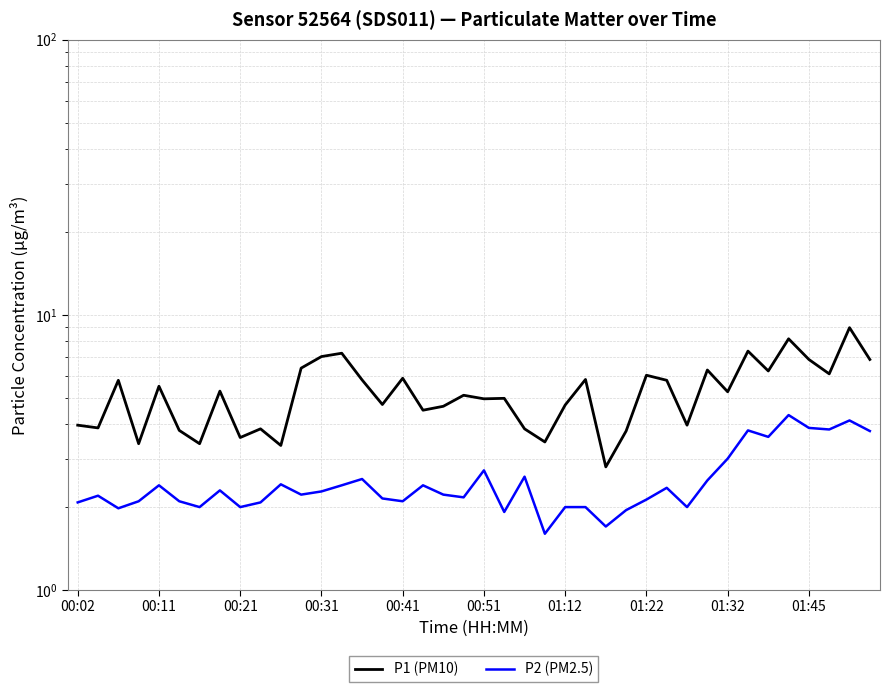

At which category is the sum across all series the highest?

38